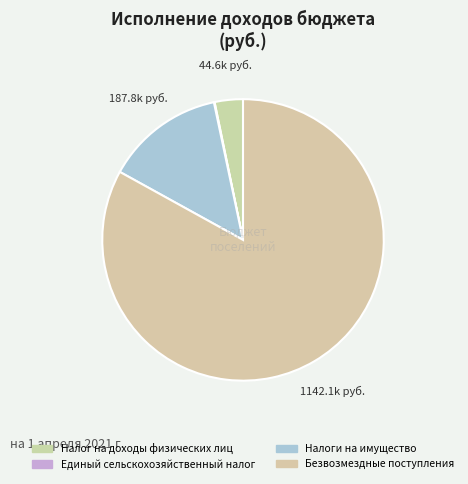

Does Налоги на имущество account for over 50% of the chart?

No